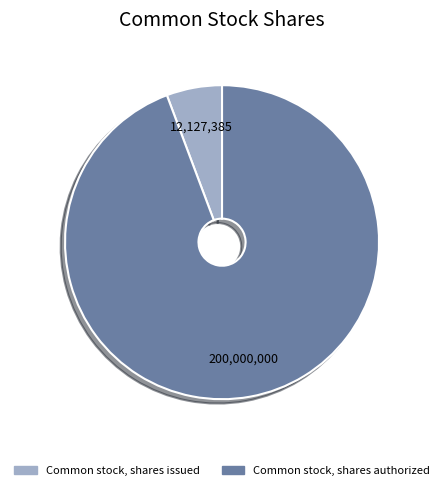

What is the largest slice in the pie chart?

Common stock, shares authorized